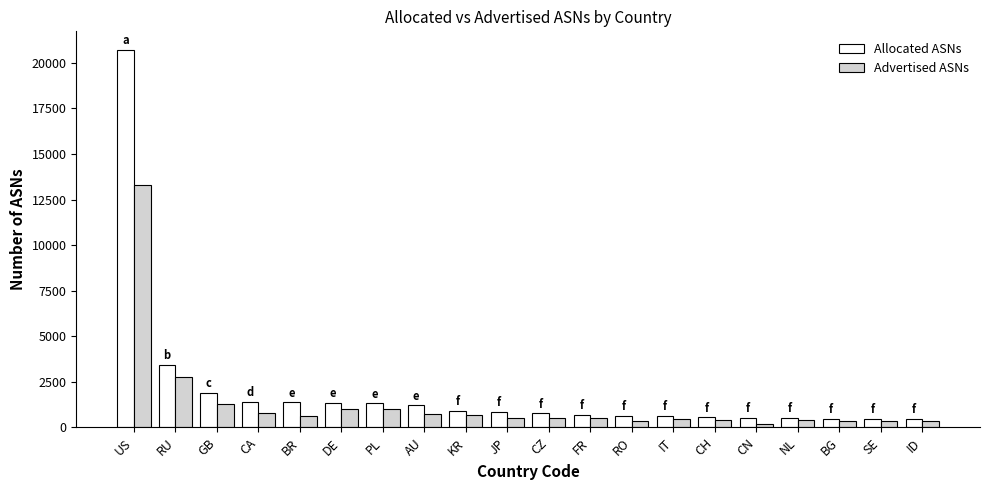

At which label does Advertised ASNs first exceed 525?

US